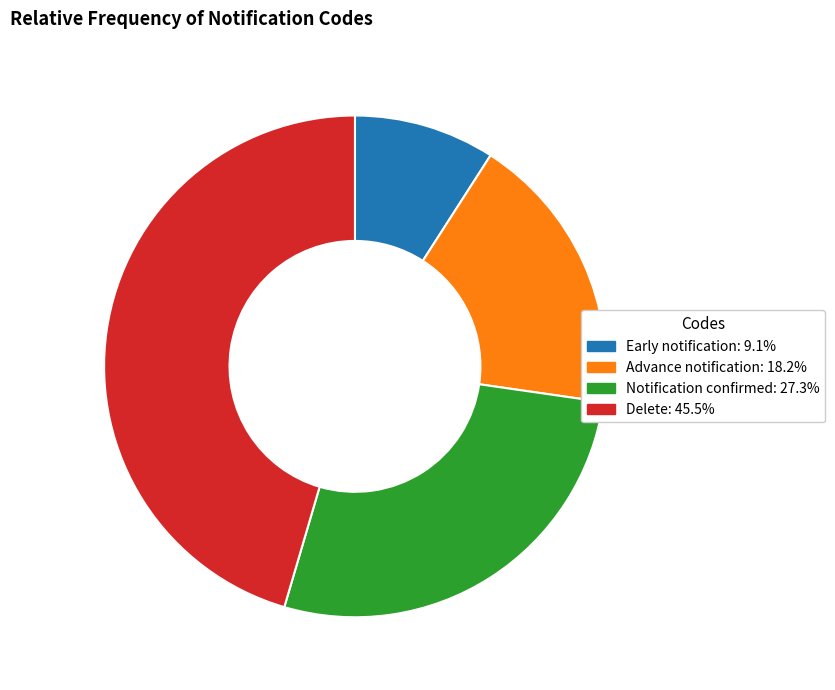

What is the ratio of the value at Early notification to the value at Delete?

0.2